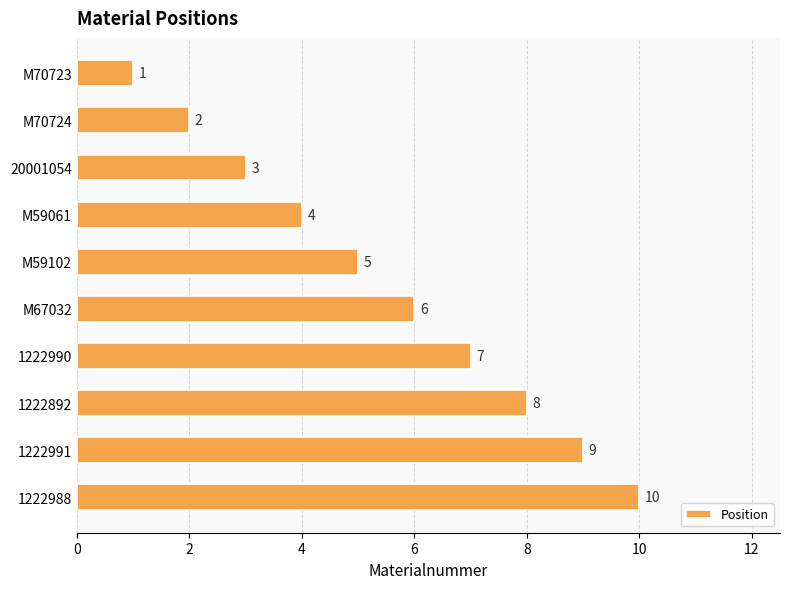

What is the label of the 1st bar from the top?

M70723